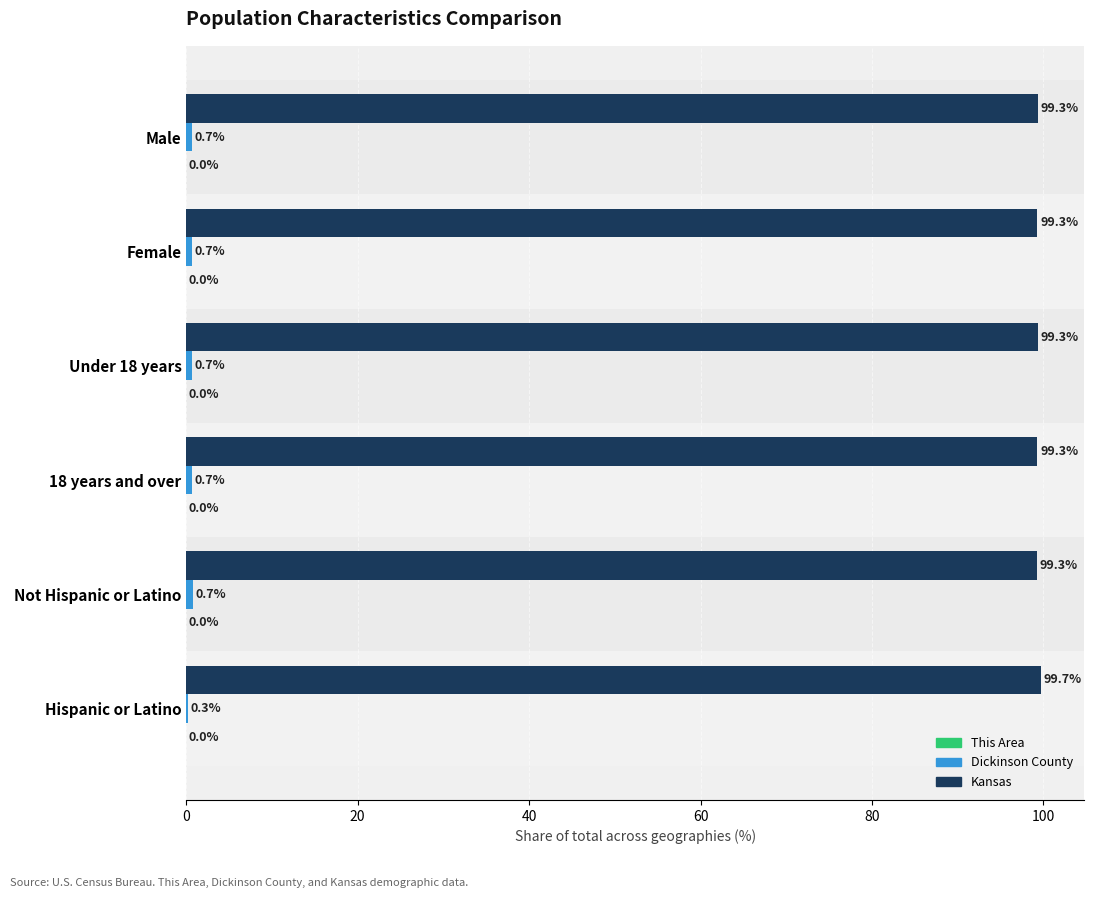

The Kansas series shows 175.6 at Hispanic or Latino. True or false?

False